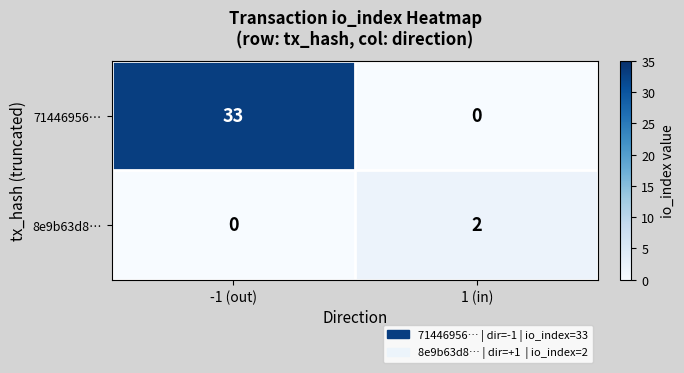

Is it true that 71446956… equals 10 at 1 (in)?

False